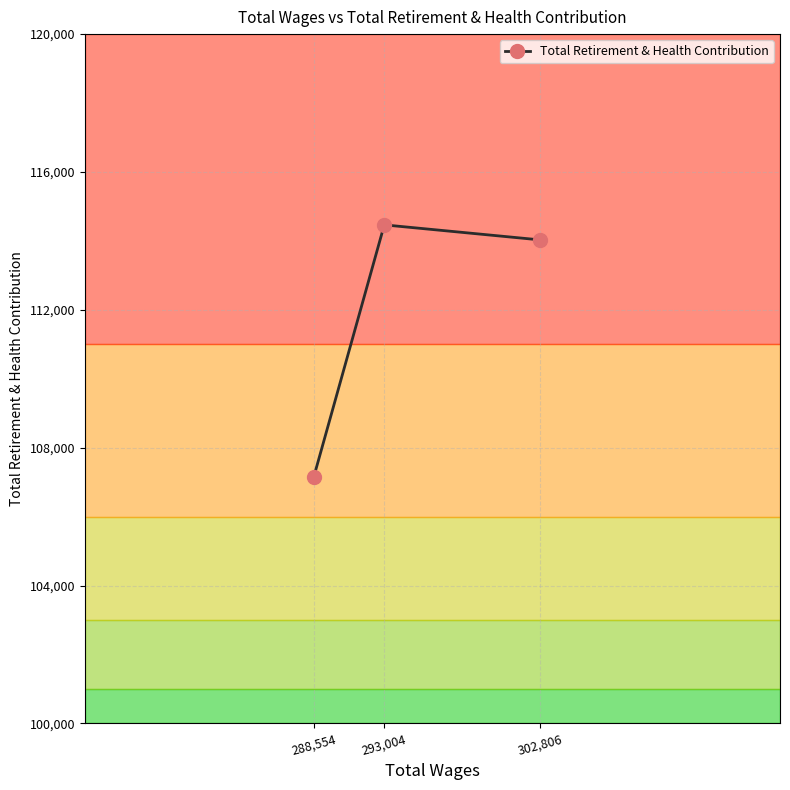

What position from the right is 293,004?

2